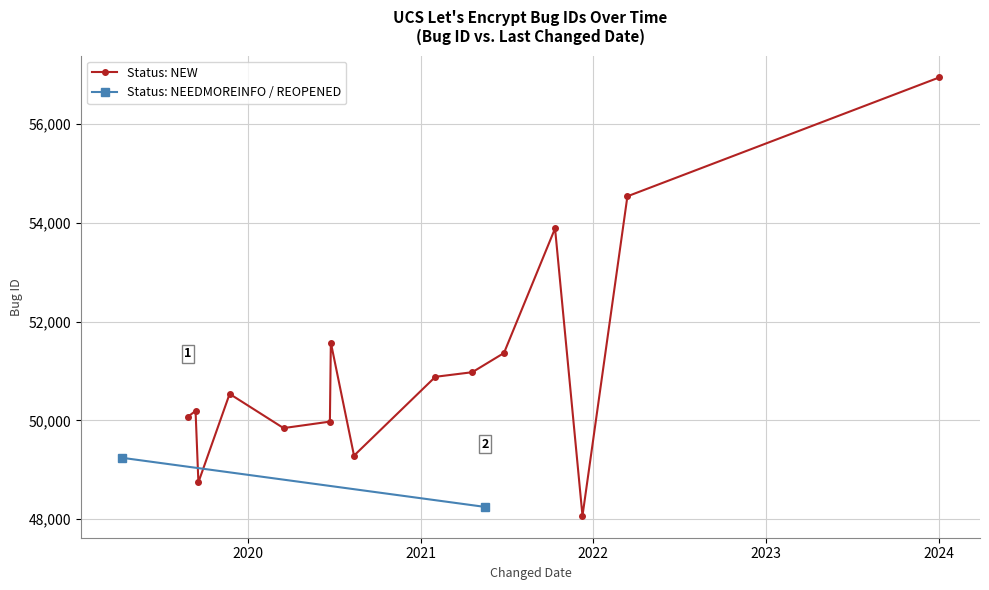

What is the smallest value displayed?

48067